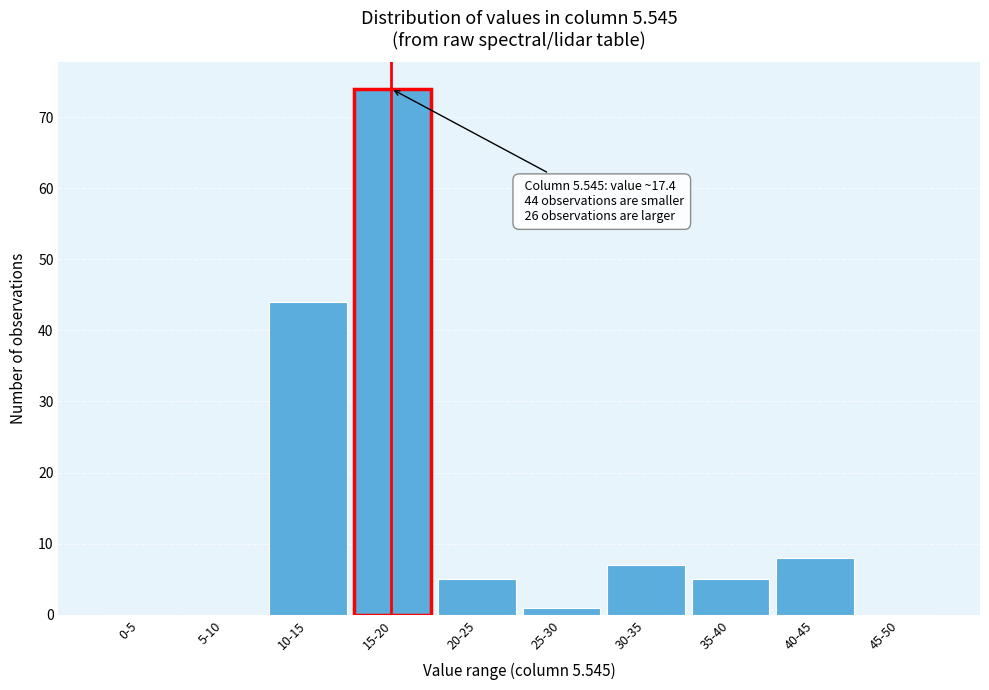

Reading left to right, list all the values displayed in this chart.

0-5=0	5-10=0	10-15=44	15-20=74	20-25=5	25-30=1	30-35=7	35-40=5	40-45=8	45-50=0